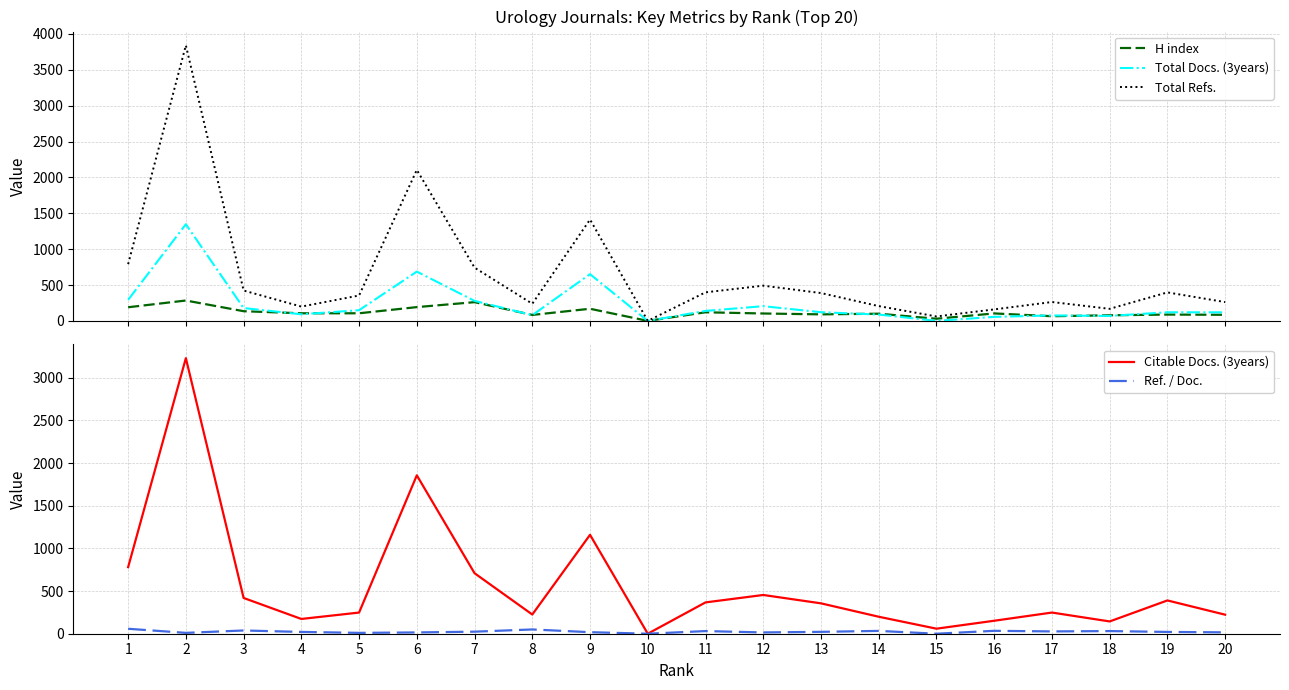

After their last crossing, which series has the higher values: Total Docs. (3years) or H index?

Total Docs. (3years)